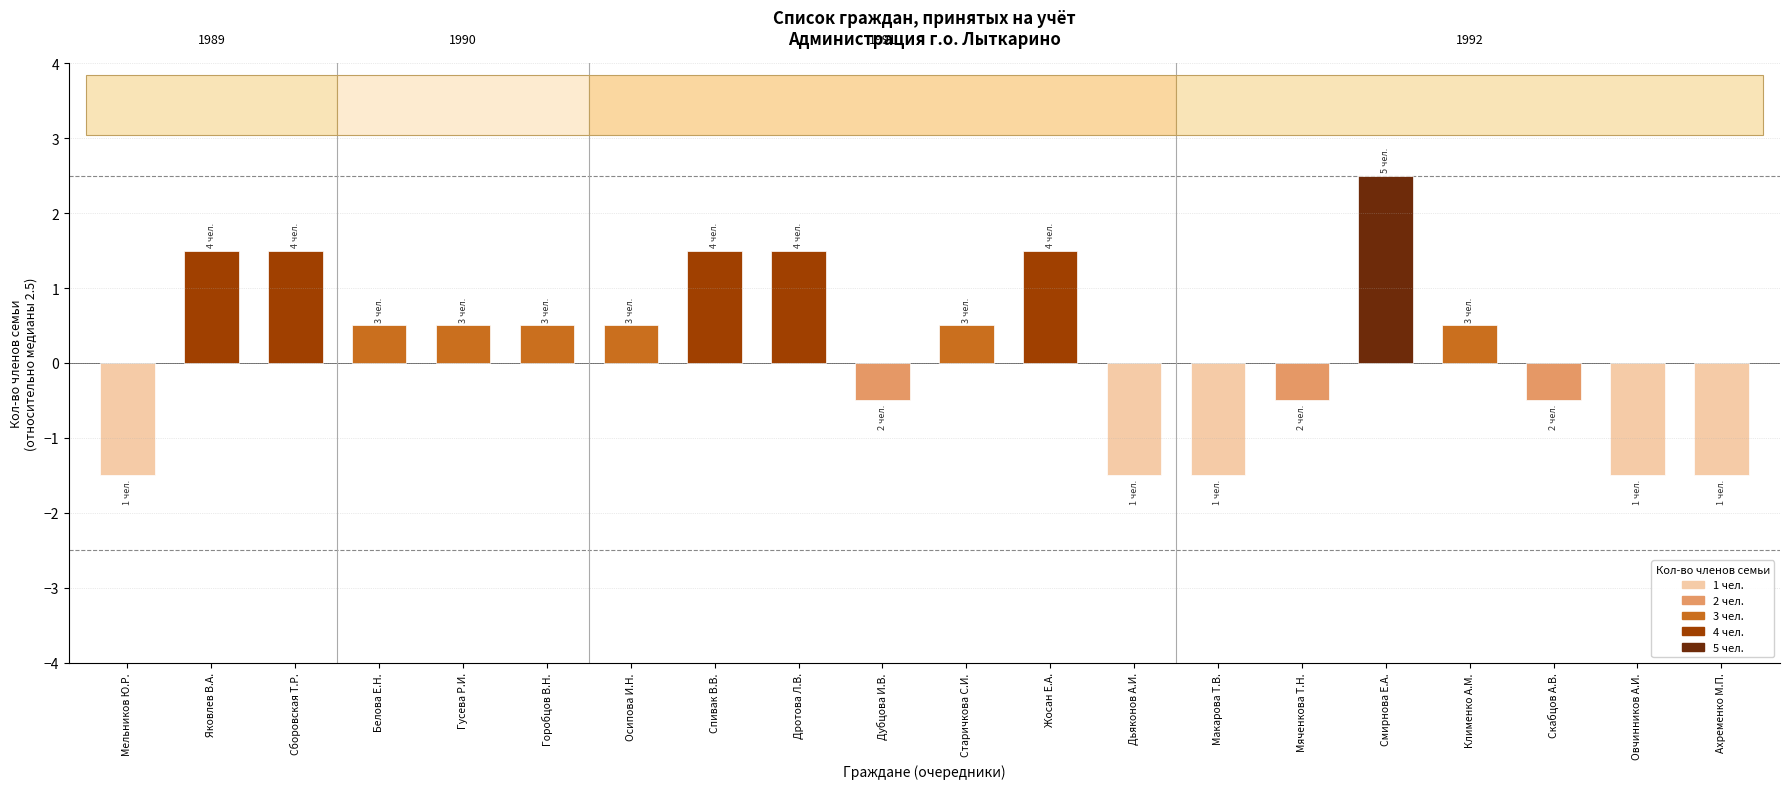

At which label does the data first exceed 0?

Яковлев В.А.